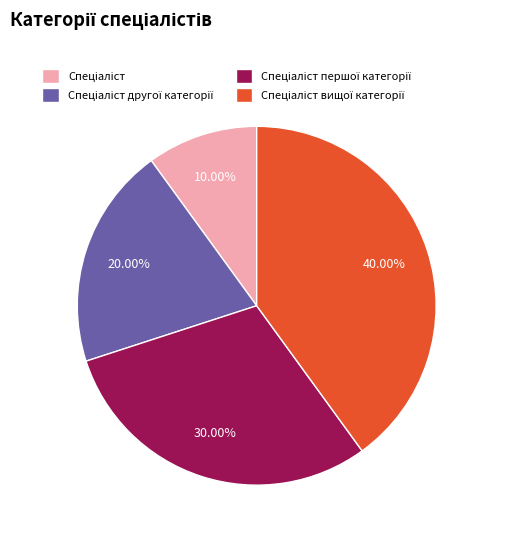

Is there a majority slice in this chart?

No